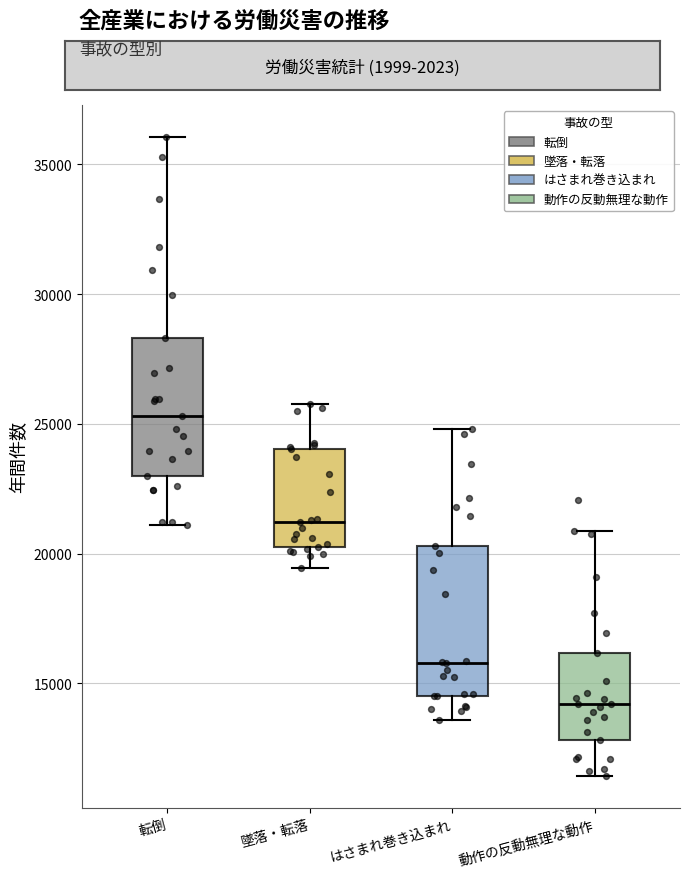

Where does the lower whisker of the box for 転倒 end on the y-axis? The values are not printed on the chart, so give them approximately, as read against the axis.

21000